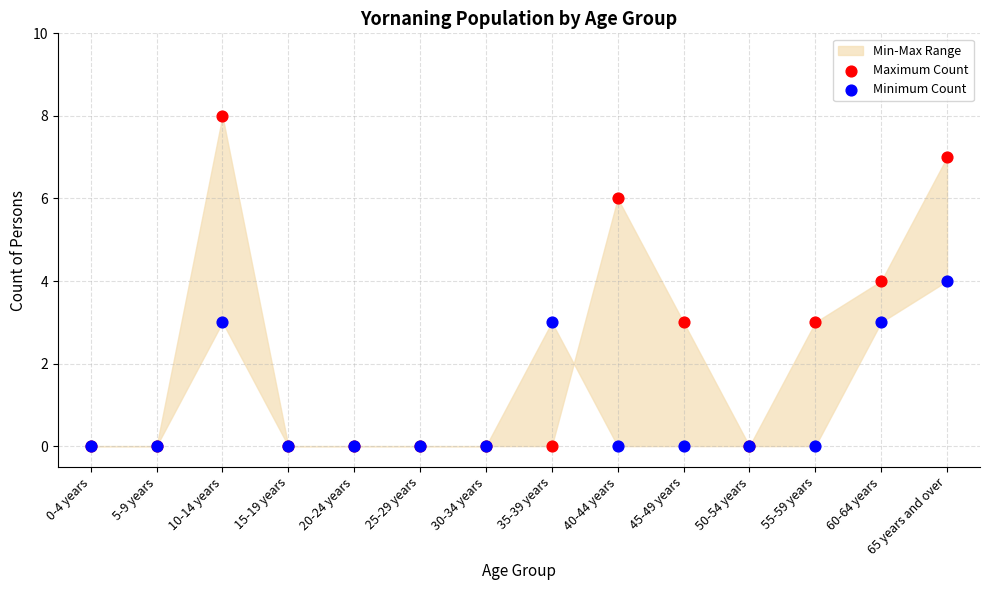

Which series reaches the minimum Y coordinate?

Maximum Count